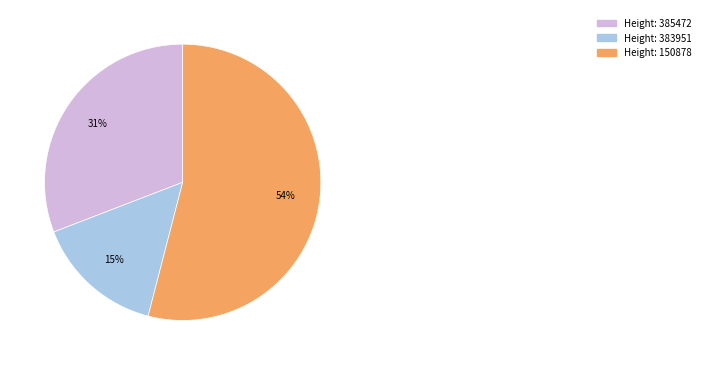

To the nearest percent, what is the average slice percentage?

33%